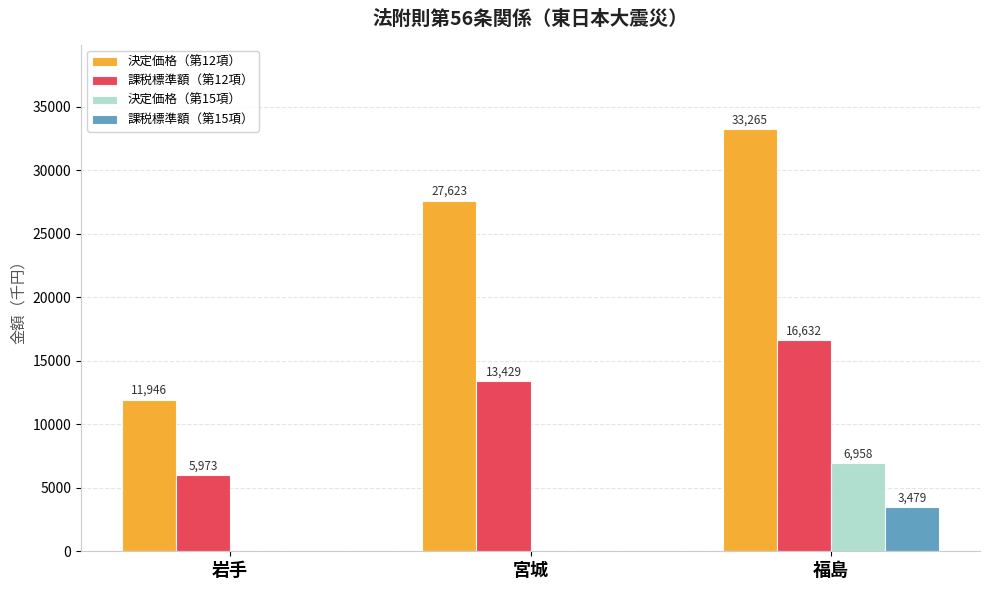

At which category does the chart reach its peak across all series?

福島